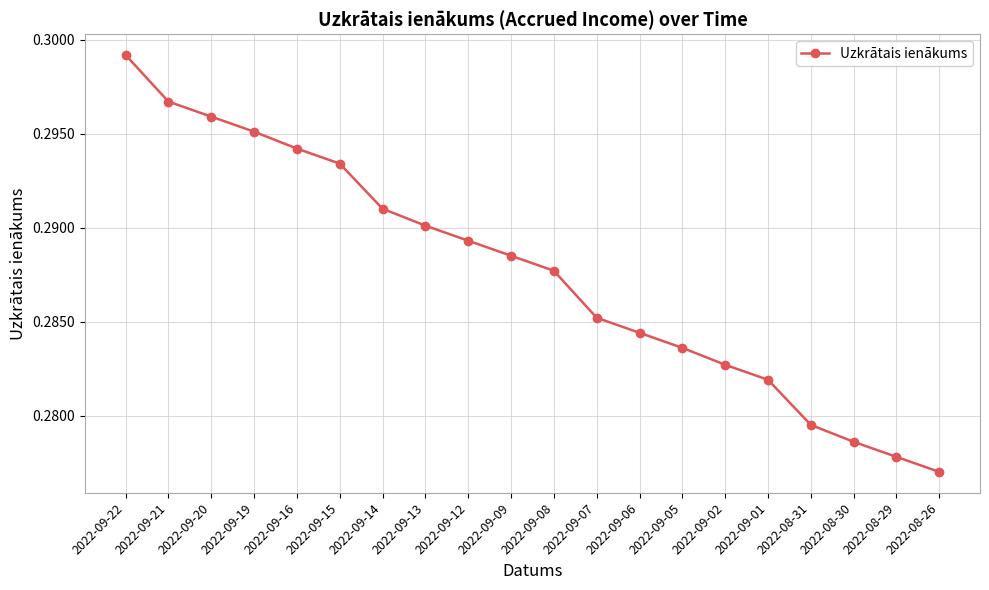

Rank the categories by value from lowest to highest.

2022-08-26, 2022-08-29, 2022-08-30, 2022-08-31, 2022-09-01, 2022-09-02, 2022-09-05, 2022-09-06, 2022-09-07, 2022-09-08, 2022-09-09, 2022-09-12, 2022-09-13, 2022-09-14, 2022-09-15, 2022-09-16, 2022-09-19, 2022-09-20, 2022-09-21, 2022-09-22